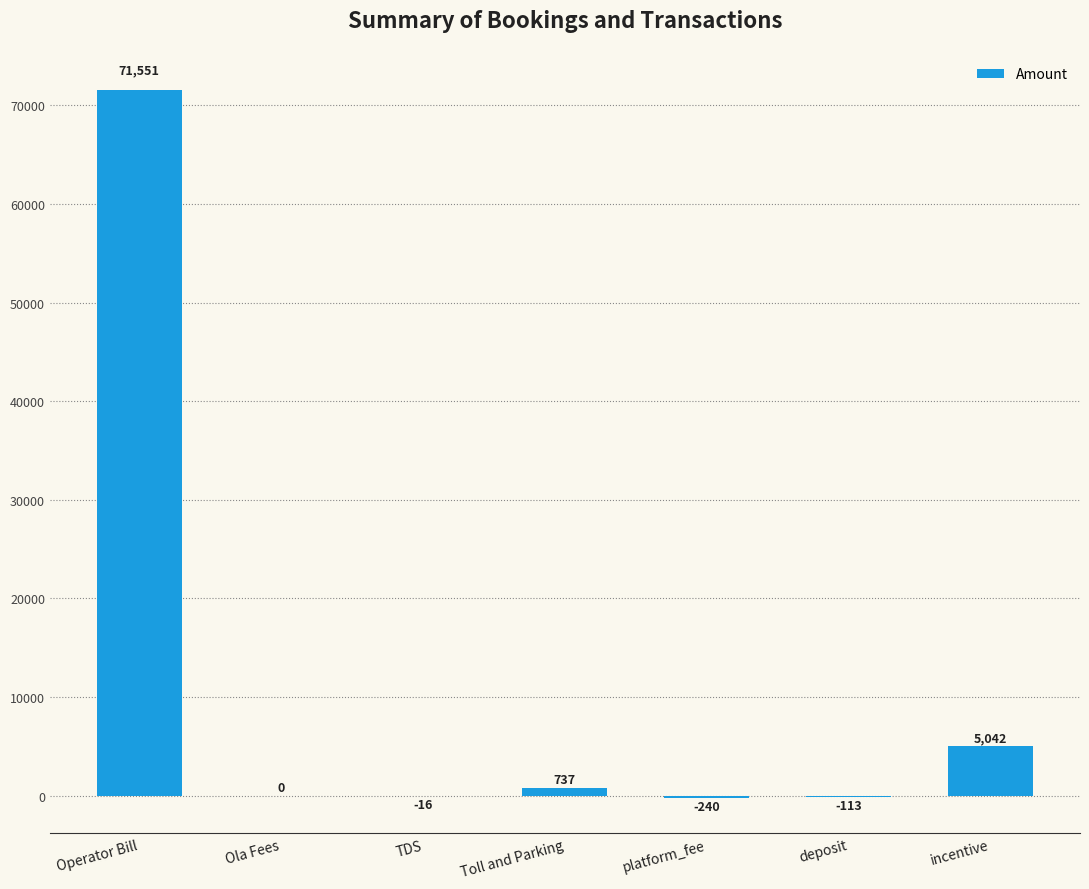

What is the greatest value displayed?

71551.2